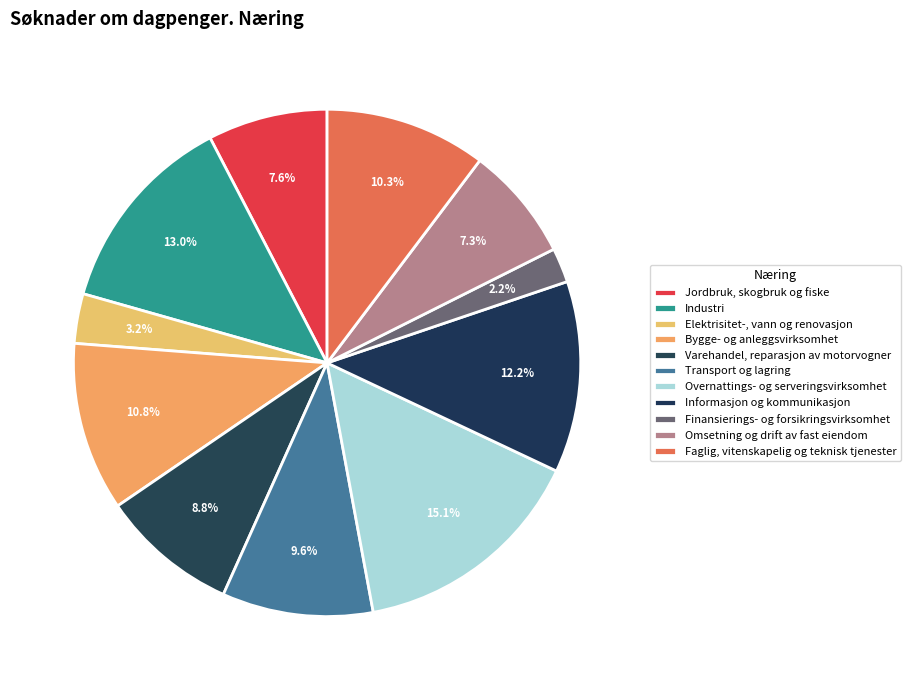

To the nearest percent, what is the difference between the largest and smallest slice percentages?

13%